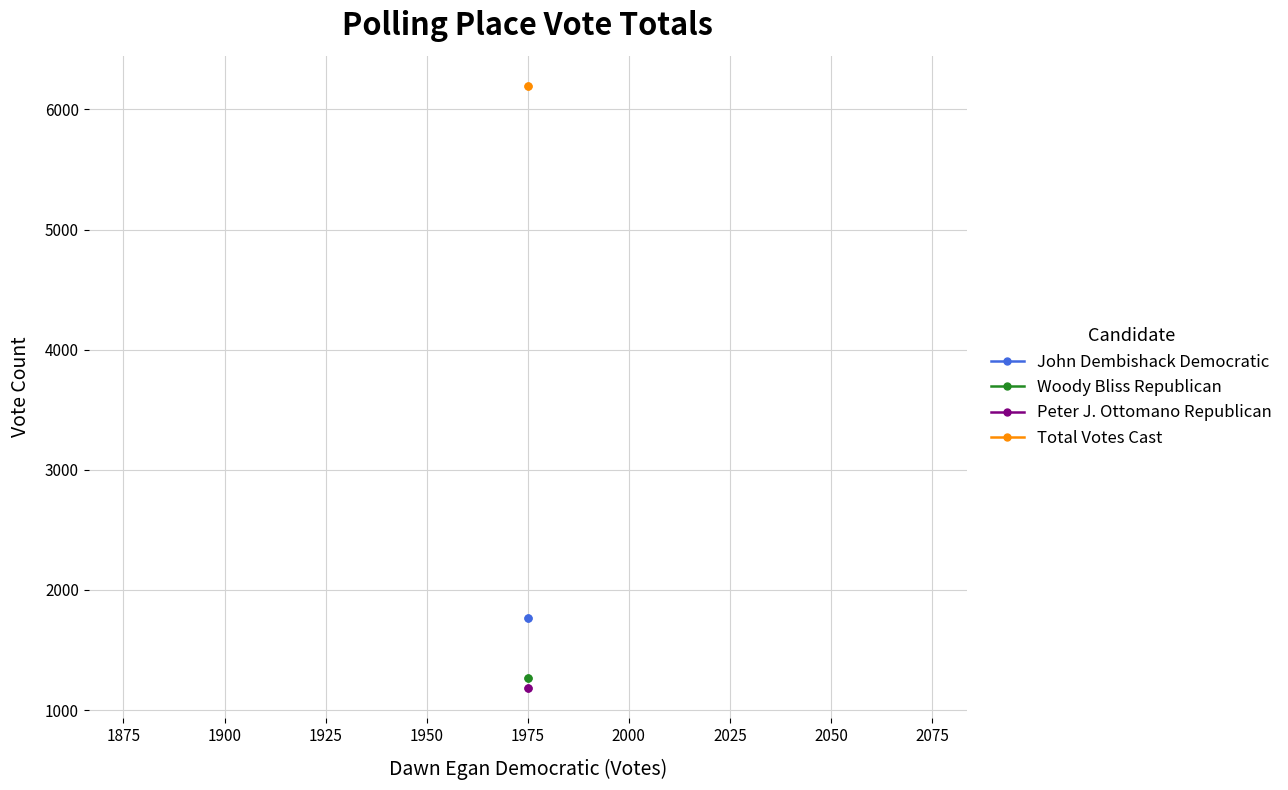

True or false: Peter J. Ottomano Republican has a value of 1838 at 1975.

False